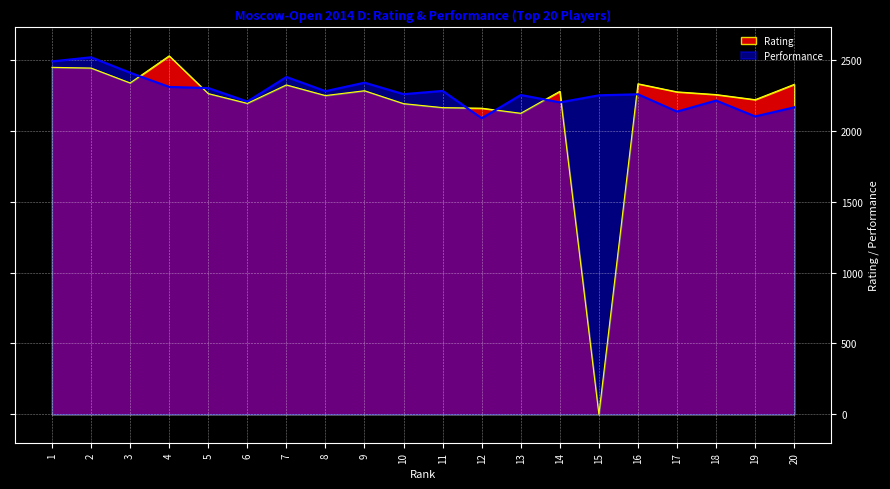

Rank the series at 14 from lowest to highest value.

Performance, Rating